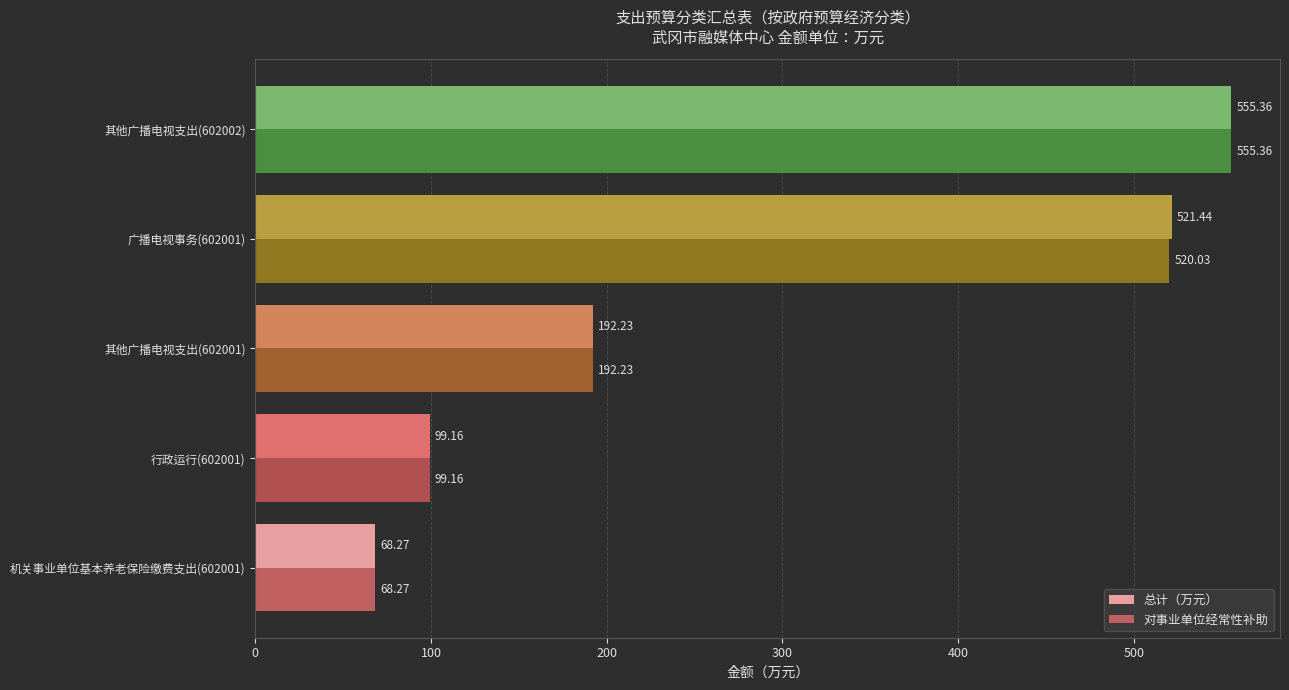

At which category is the sum across all series the highest?

其他广播电视支出(602002)